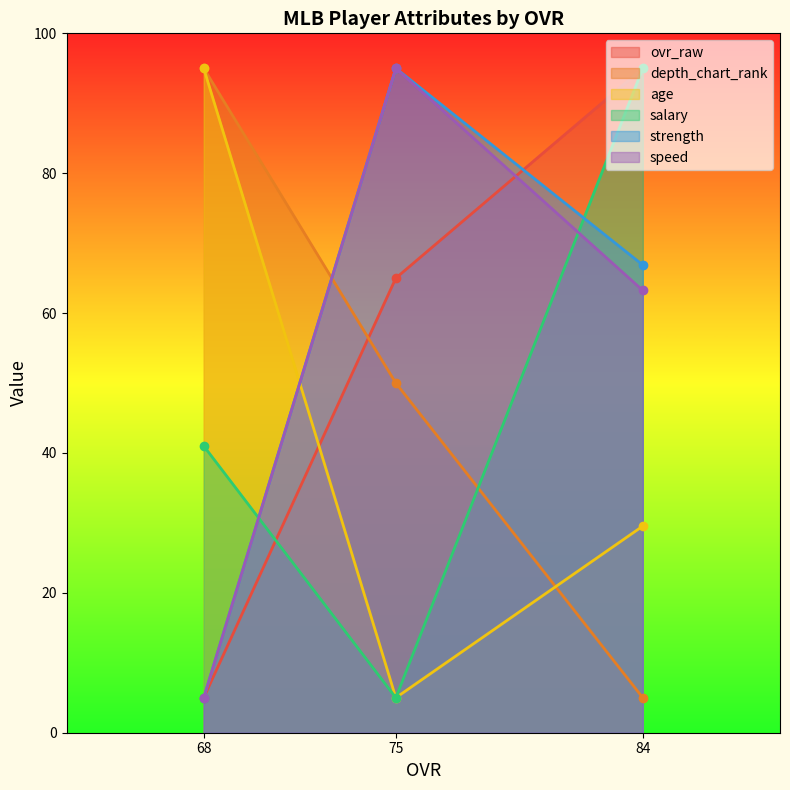

What is the difference between the ovr_raw values at 75 and 68?

60.0